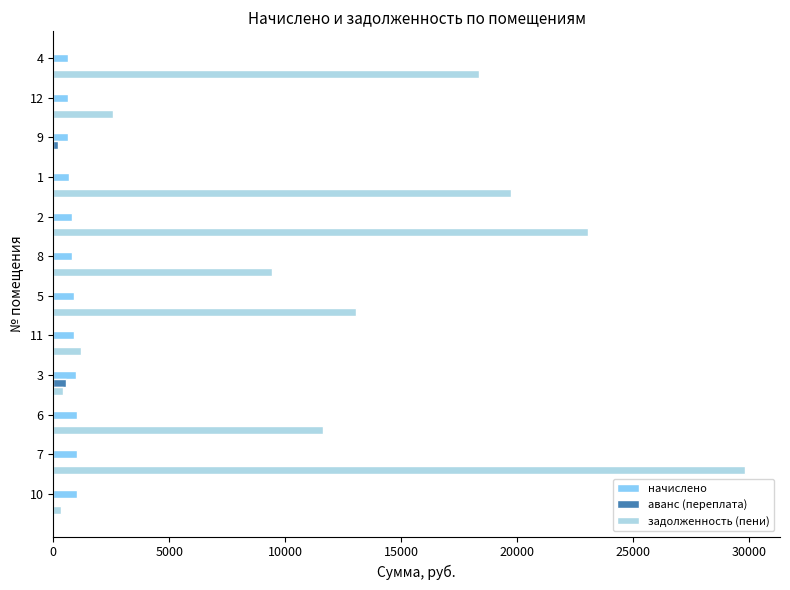

At which category is the sum across all series the highest?

7